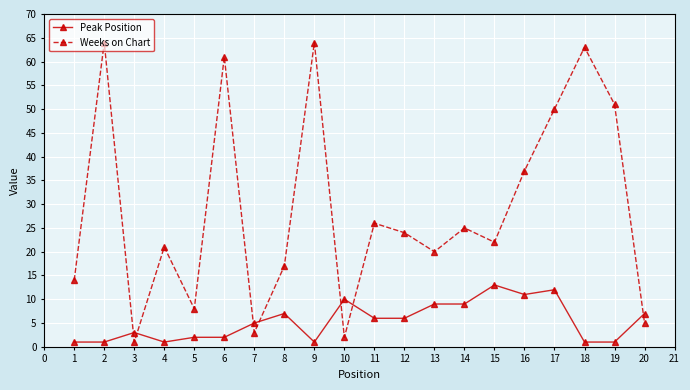

What is the minimum value shown in the chart?

1